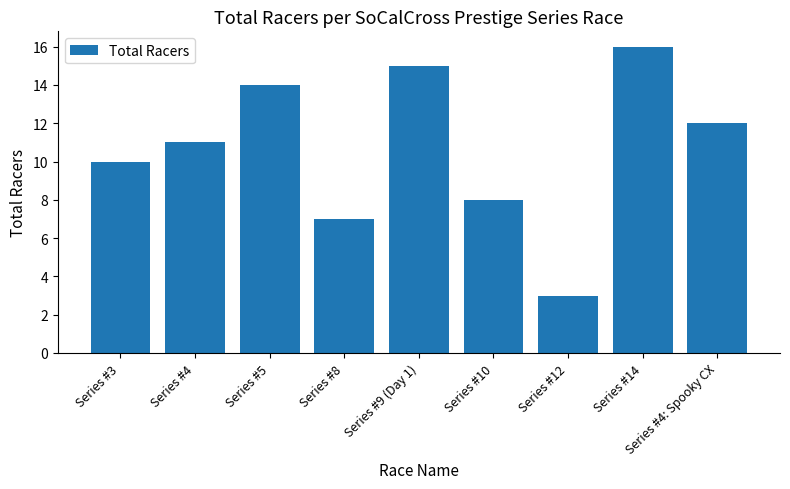

What is the approximate value at Series #3, to the nearest 5?

10